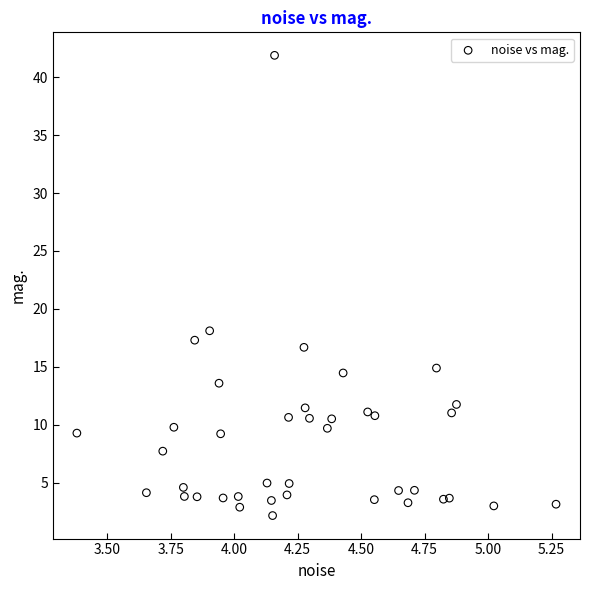

What is the range of Y values (max minus min)?

39.7